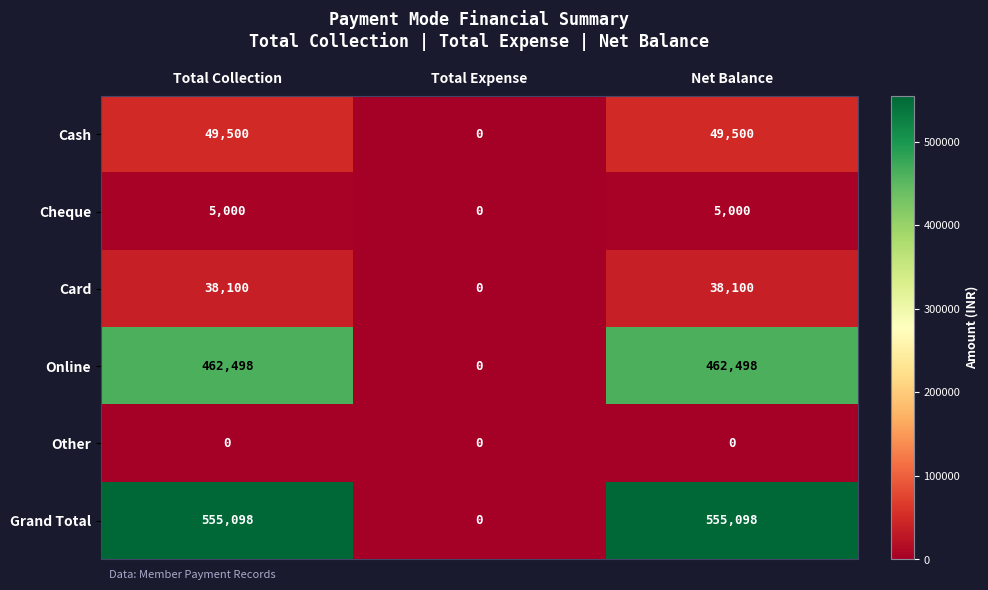

The value of Other at Net Balance is 0. True or false?

True